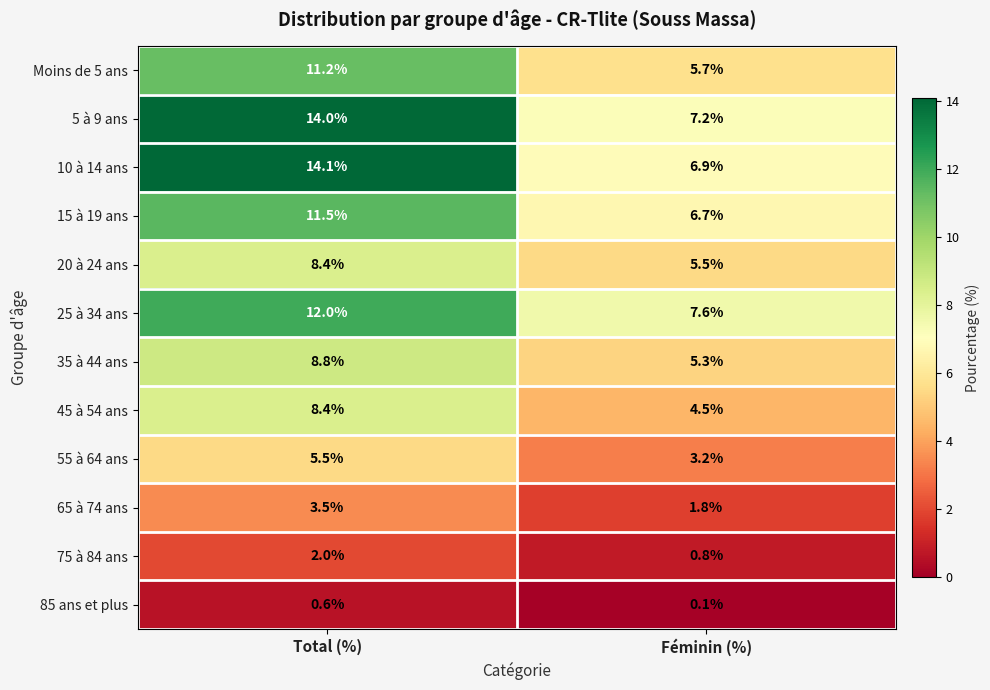

Which series has the largest range (max minus min)?

10 à 14 ans